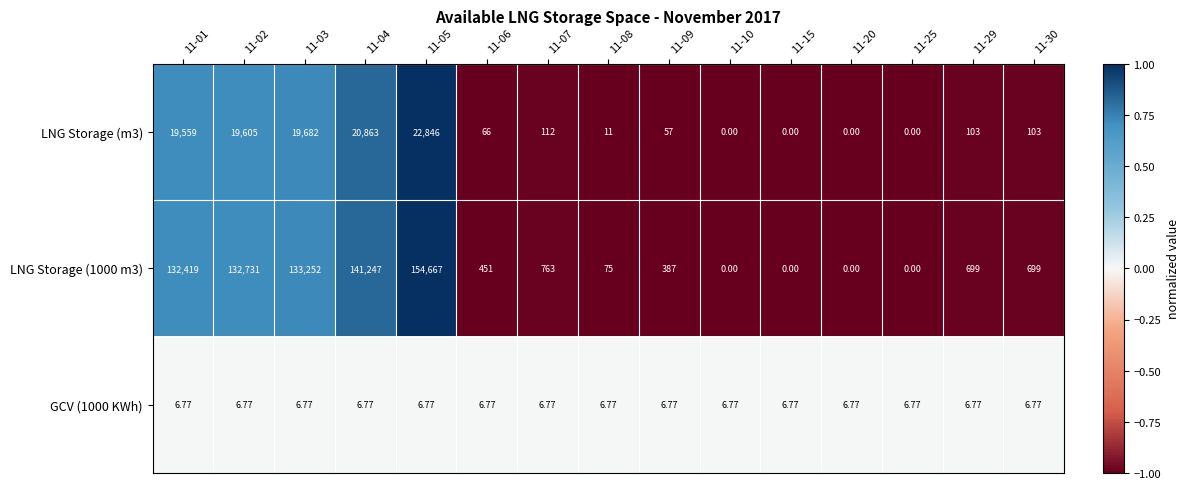

Which series has the largest total across all categories?

LNG Storage (1000 m3)